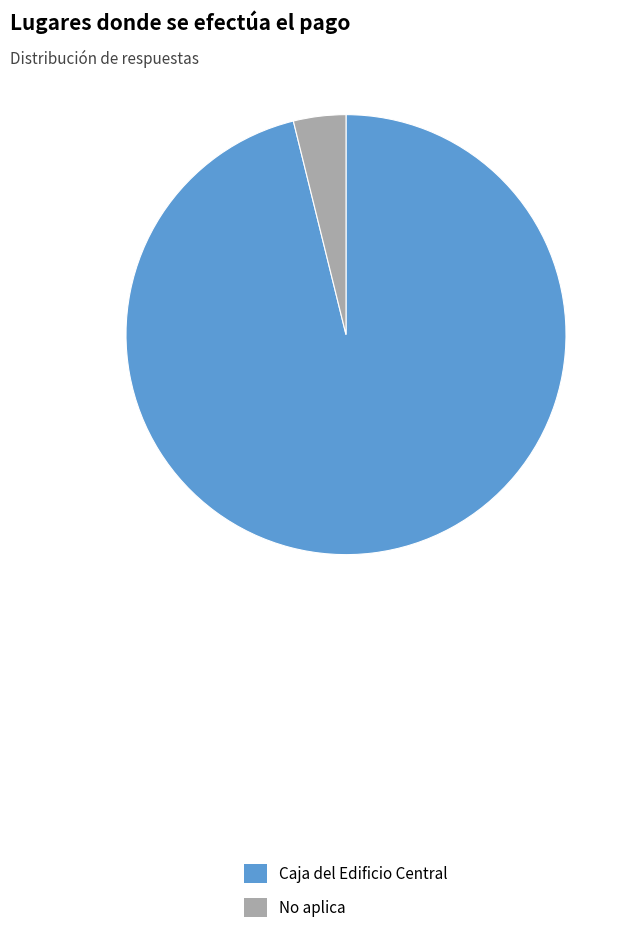

How many segments does this pie chart have?

2